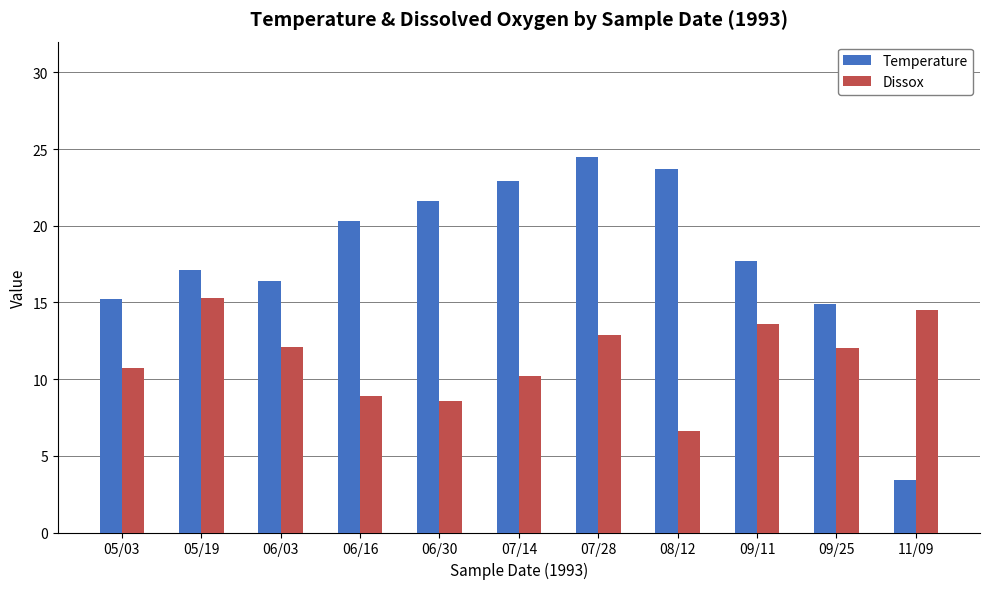

Does the chart contain stacked bars?

No